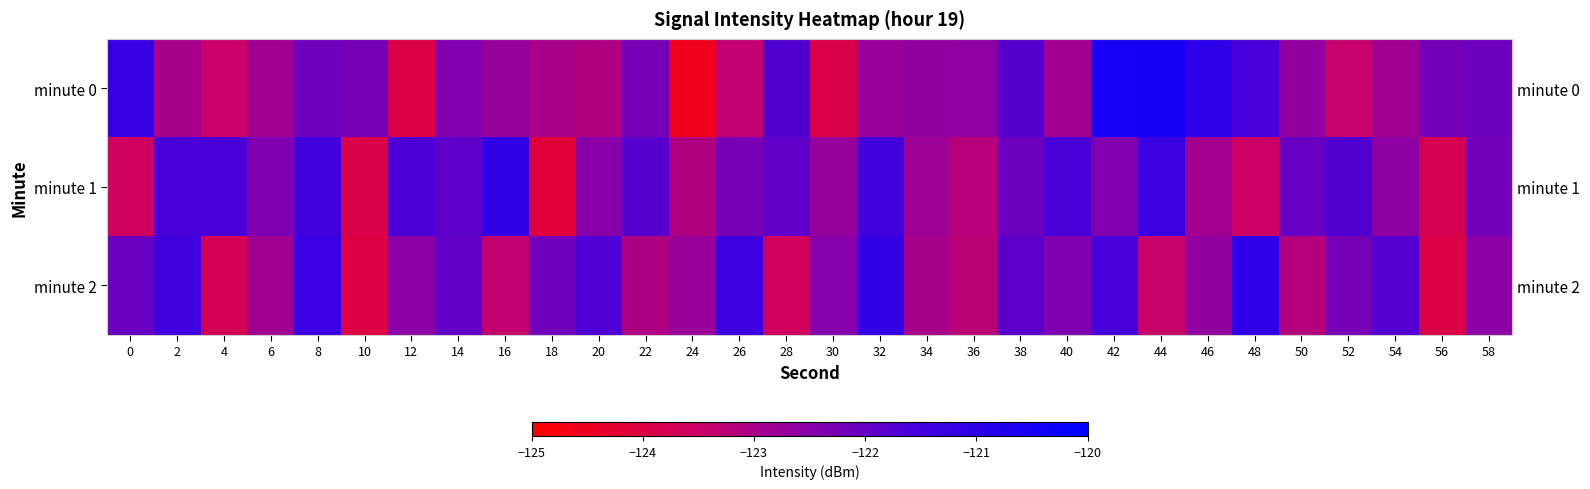

Between 28 and 12, which is larger?

28